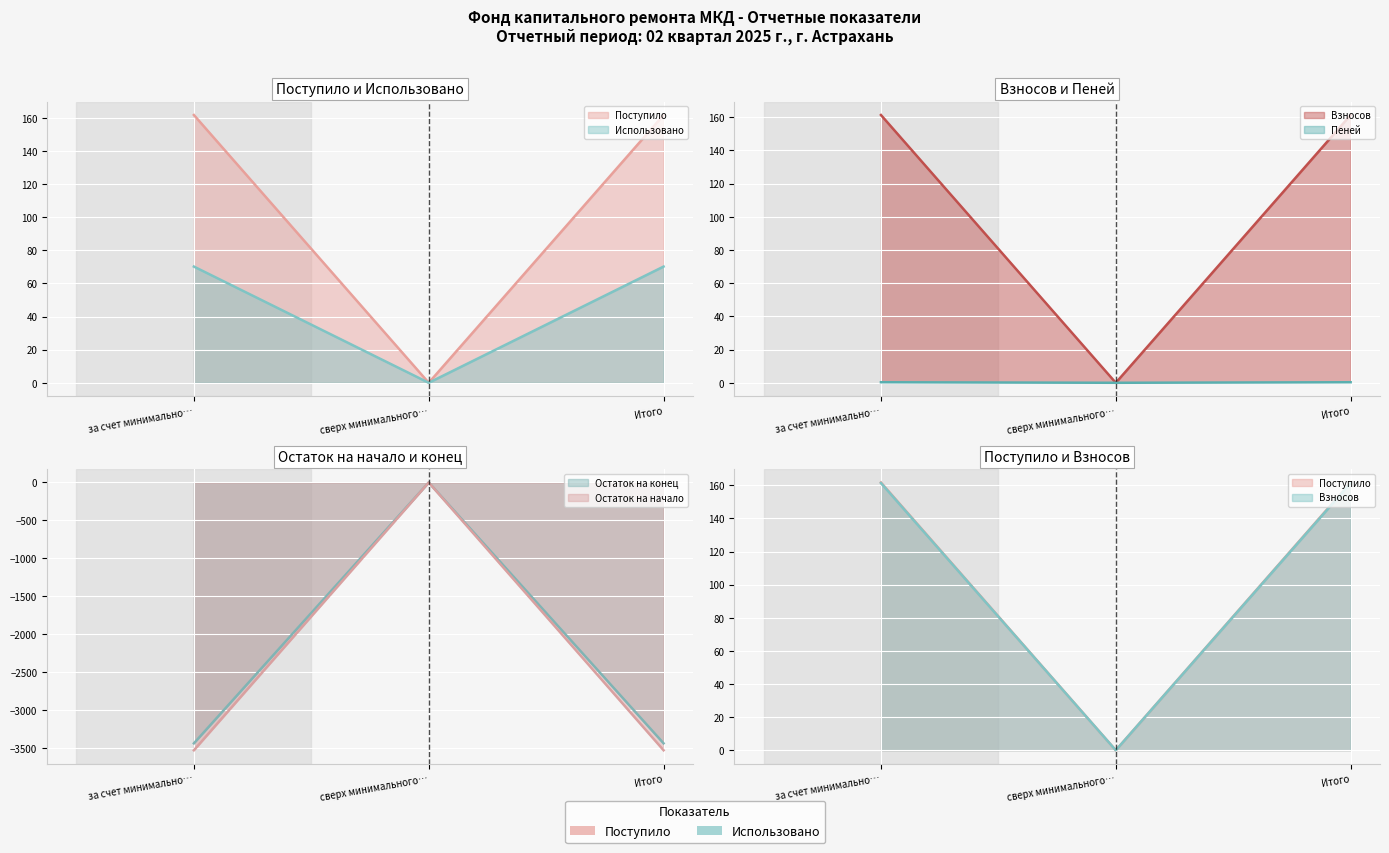

What is the difference between the Взносов (линия) values at за счет минимально… and сверх минимального…?

161.4